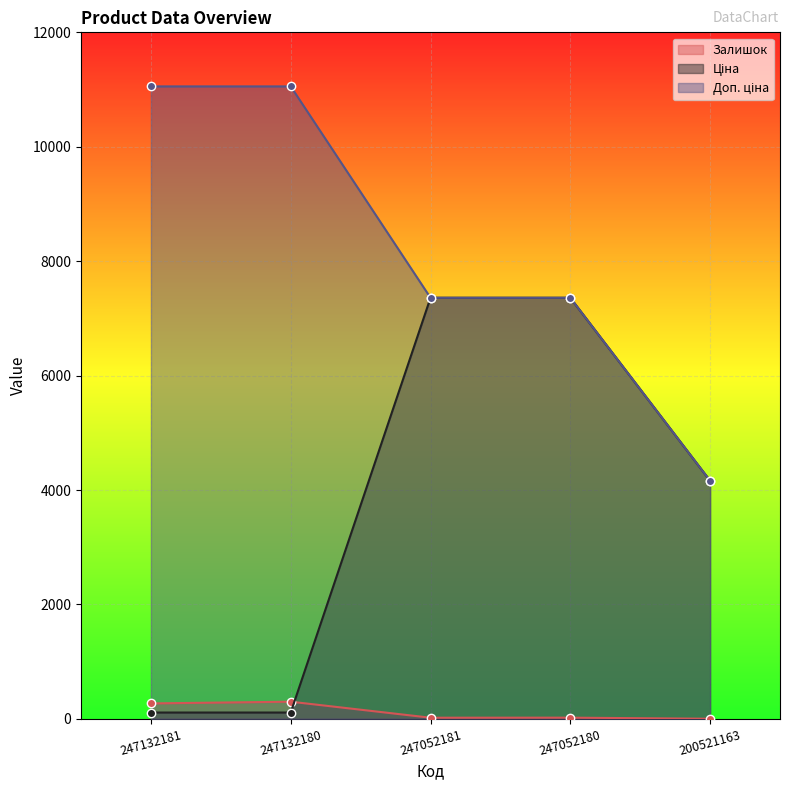

Rank the series by their average value, from highest to lowest.

Доп. ціна, Ціна, Залишок